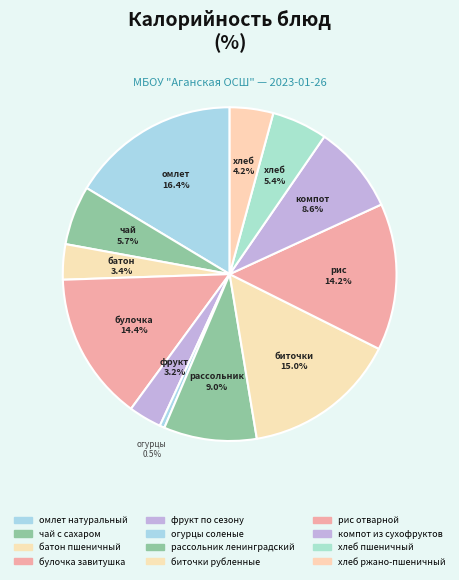

Approximately how many times larger is the value at рис отварной compared to чай с сахаром?

2.5